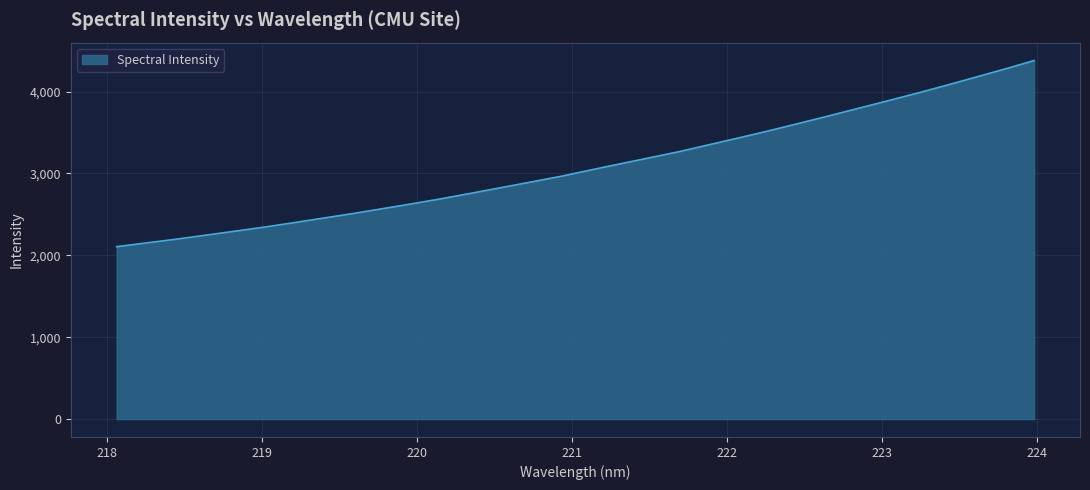

What is the maximum value shown in the chart?

4379.5